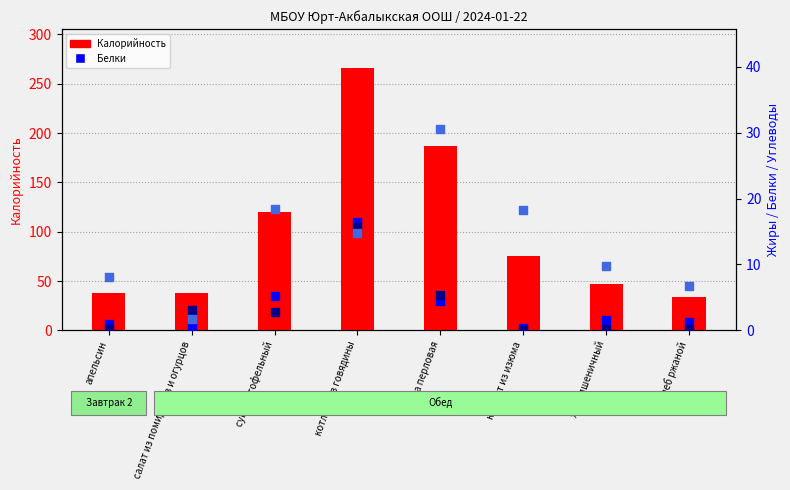

Is the value of Белки at салат из помидоров и огурцов greater than the value of Углеводы at хлеб пшеничный?

No